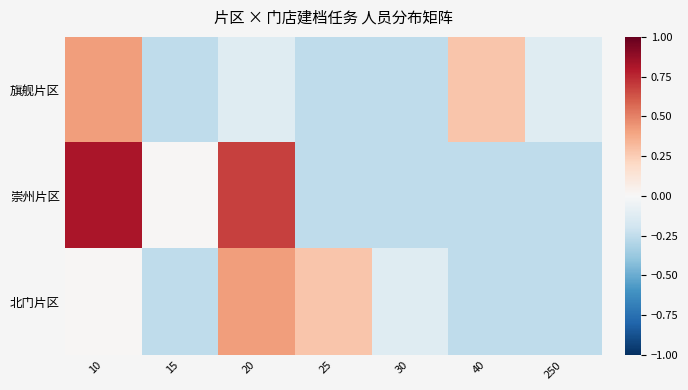

List the series in order of their peak value, lowest first.

旗舰片区, 北门片区, 崇州片区